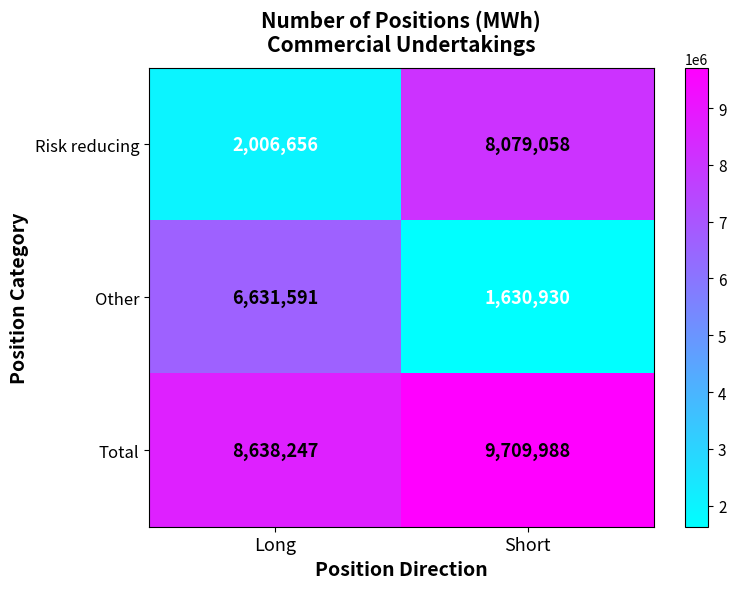

The Risk reducing series shows 2006656 at Long. True or false?

True